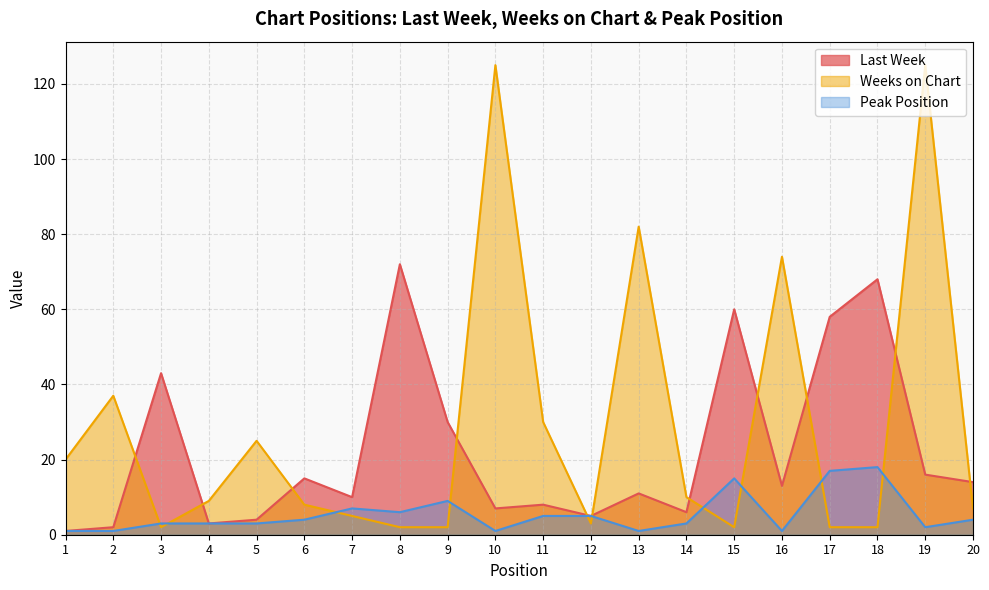

True or false: Last Week and Peak Position intersect in this chart.

False